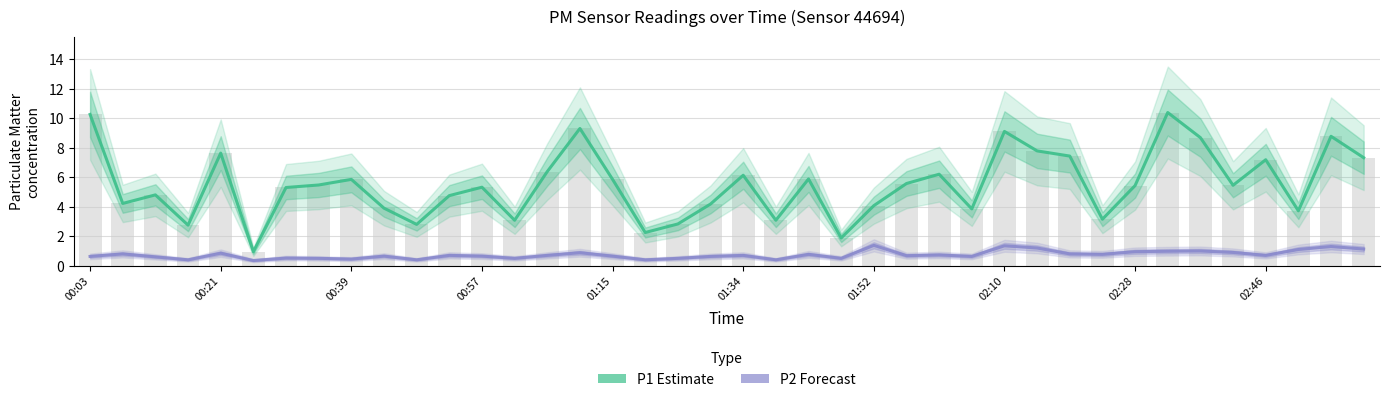

Which series has the largest total across all categories?

P1 (Estimate)